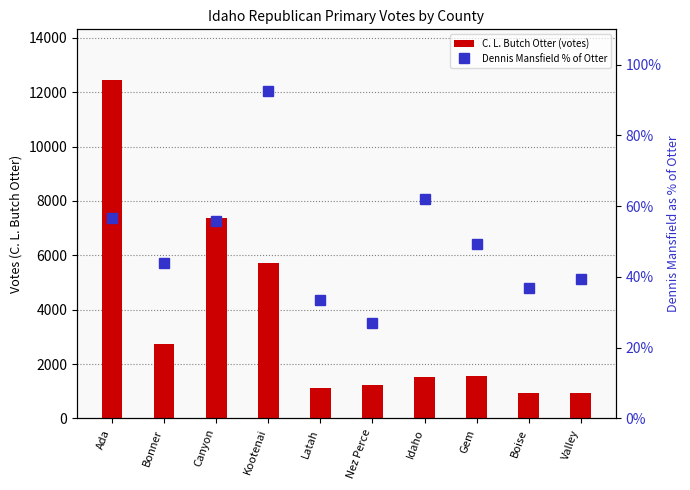

What is the maximum value shown in the chart?

12448.0